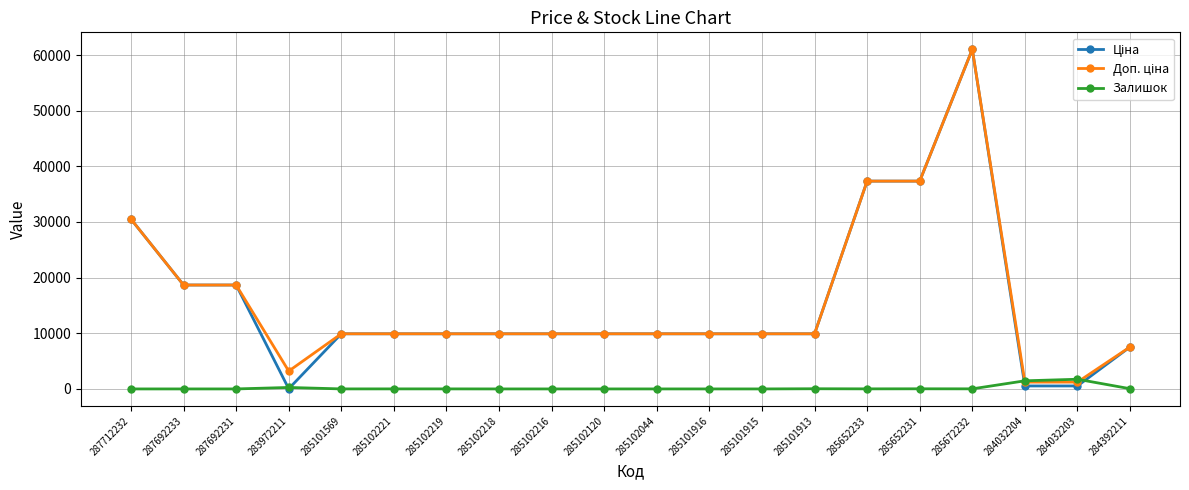

What is the maximum value shown in the chart?

61024.7